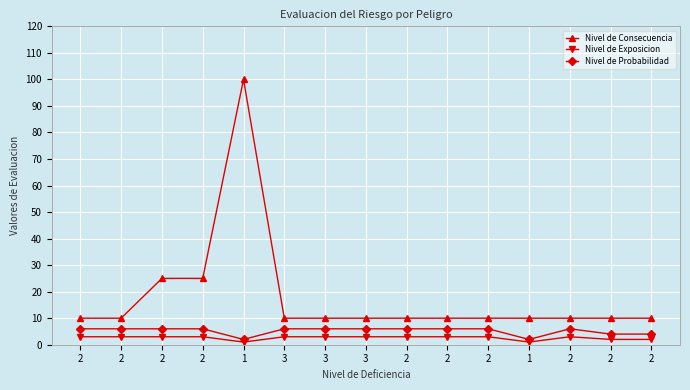

In Nivel de Consecuencia, how many points are higher than both neighbors (excluding endpoints)?

1